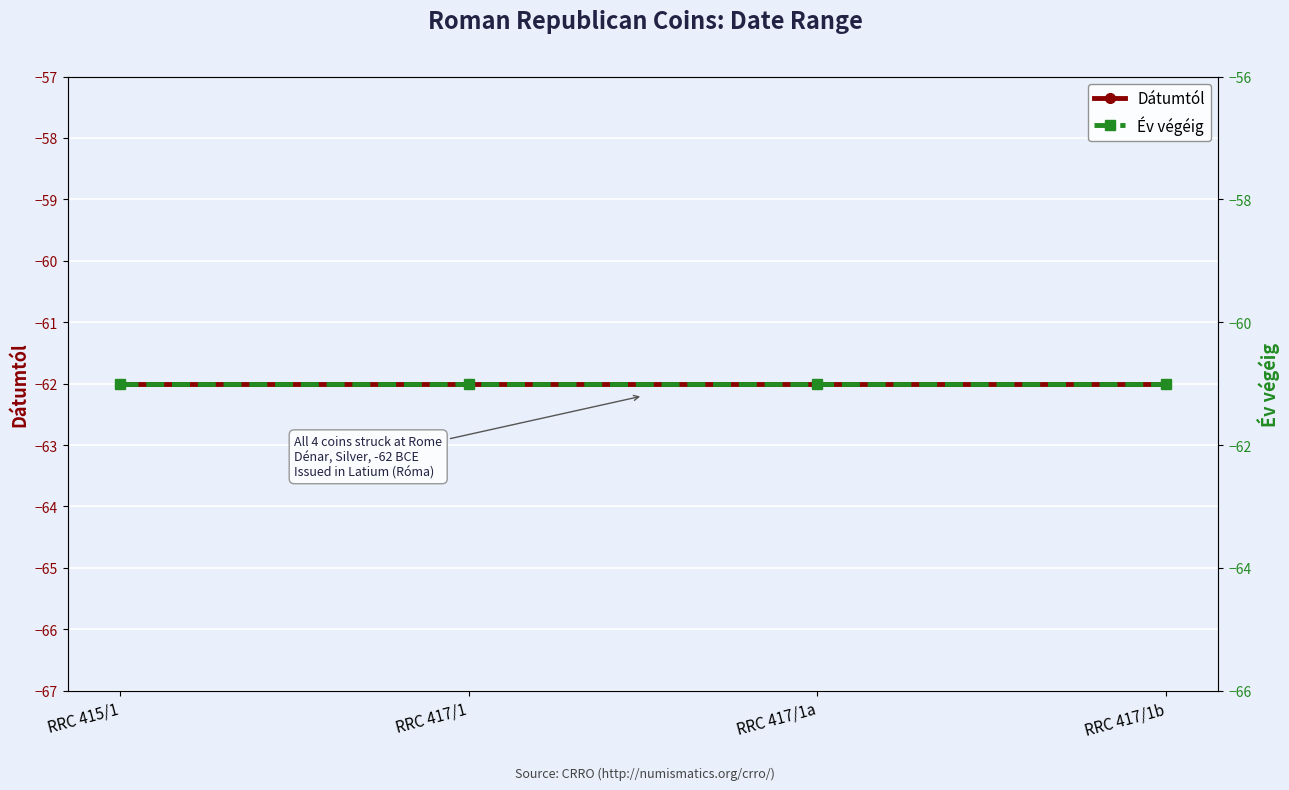

True or false: Év végéig has a value of -61 at RRC 417/1b.

True